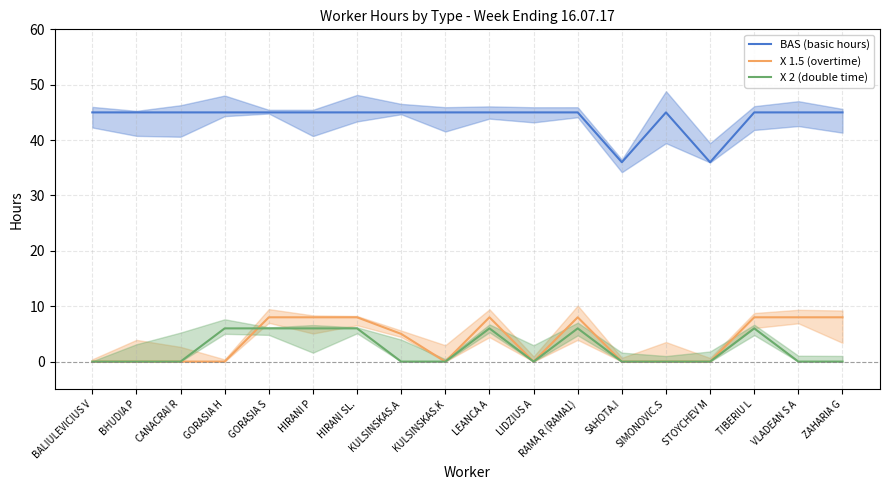

What is the greatest value displayed?

45